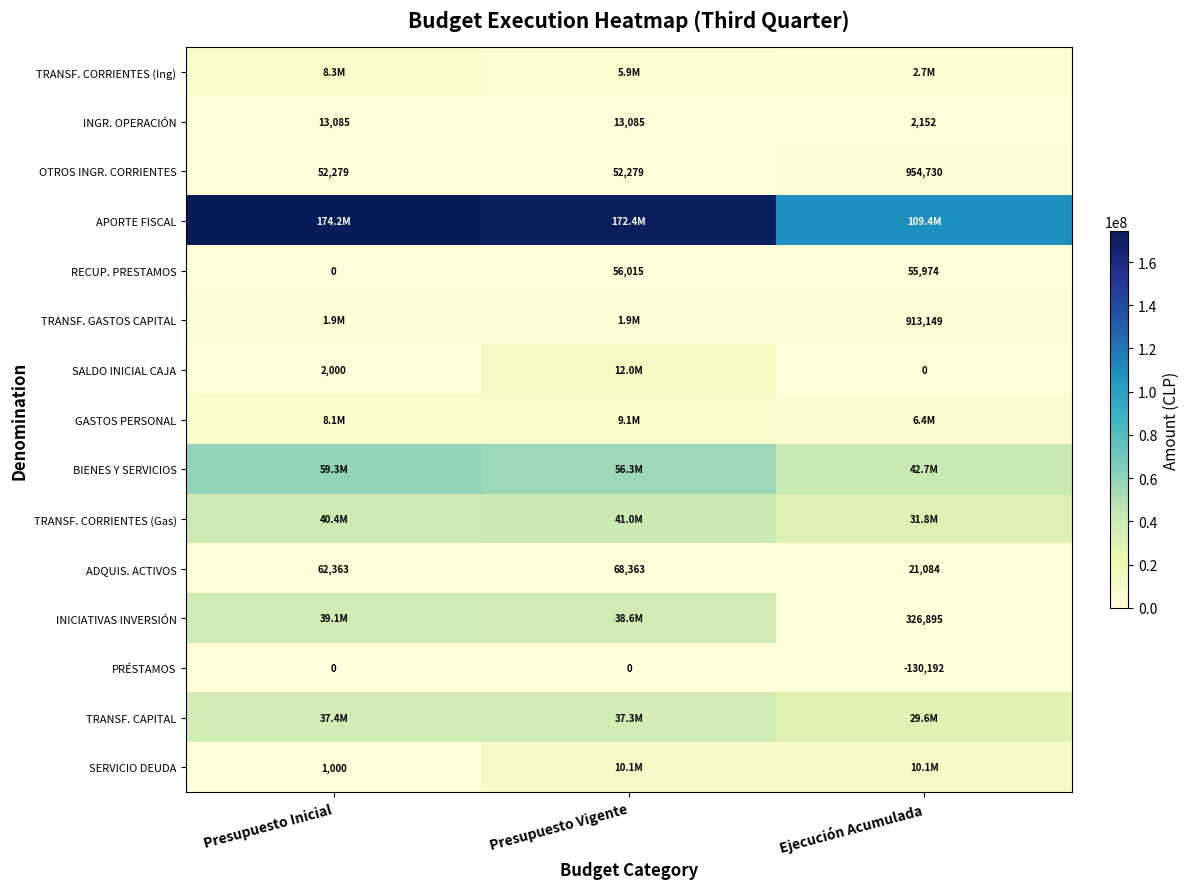

At which label is RECUP. PRESTAMOS closest to 28007?

Ejecución Acumulada